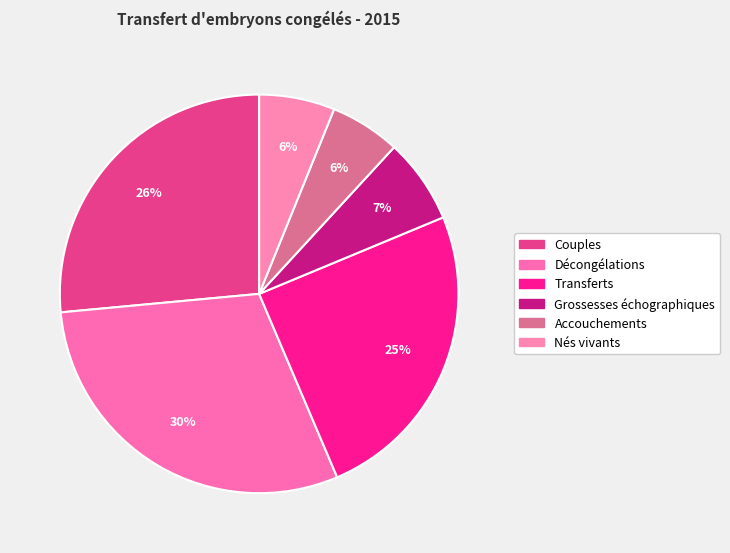

To the nearest percent, what percentage of the pie is Décongélations?

30%